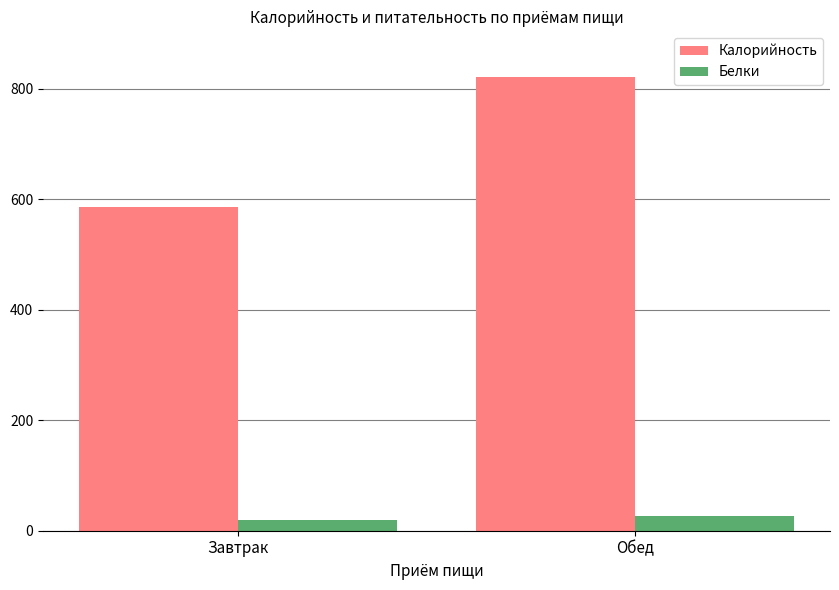

At how many categories does at least one series exceed 698?

1